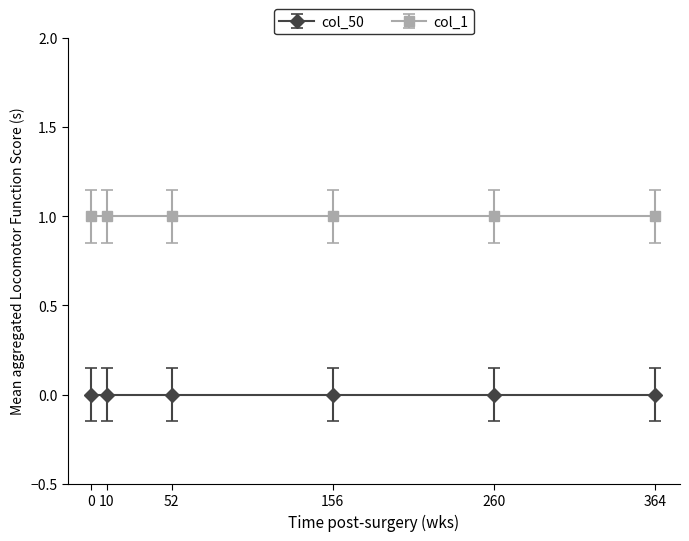

True or false: col_50 has a value of 0 at 11.

True